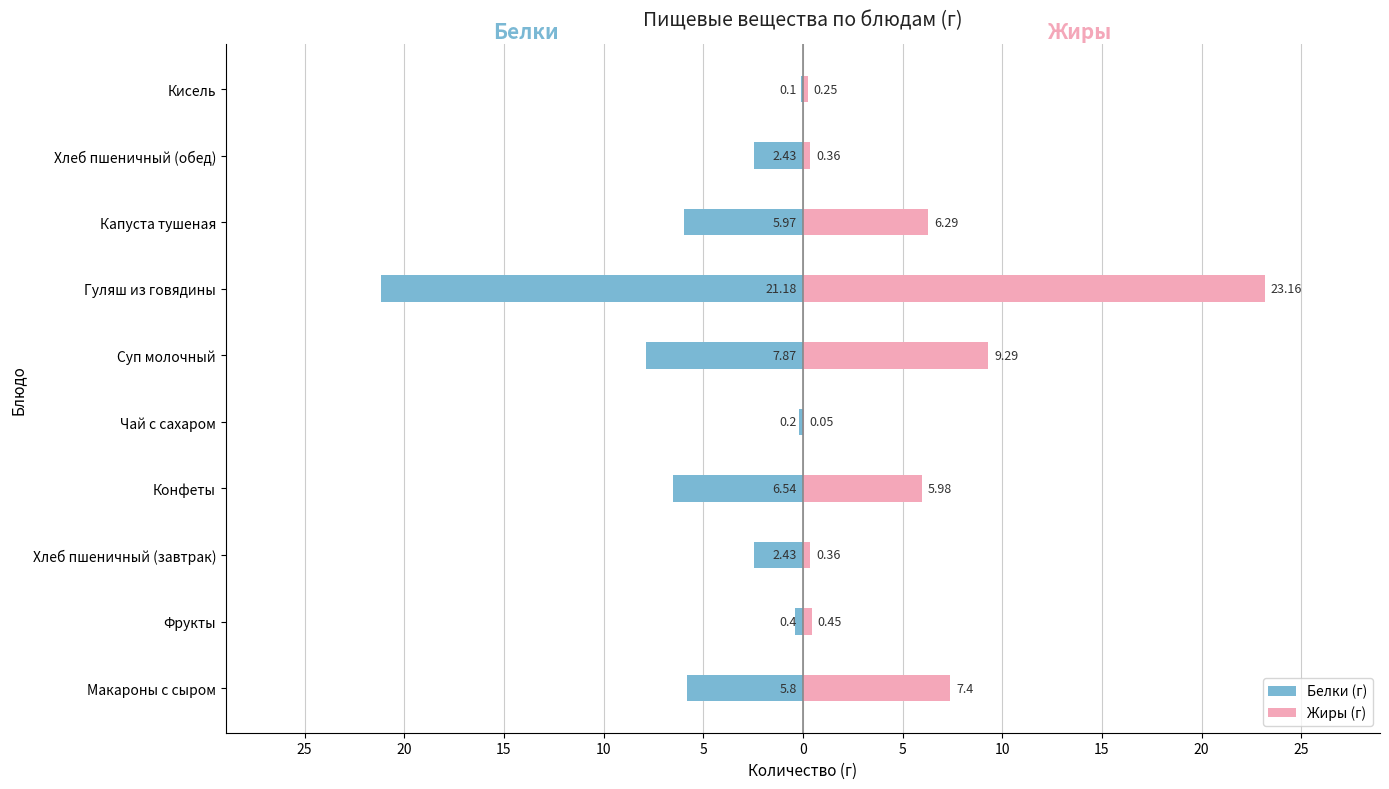

How many bars are there in each group?

2